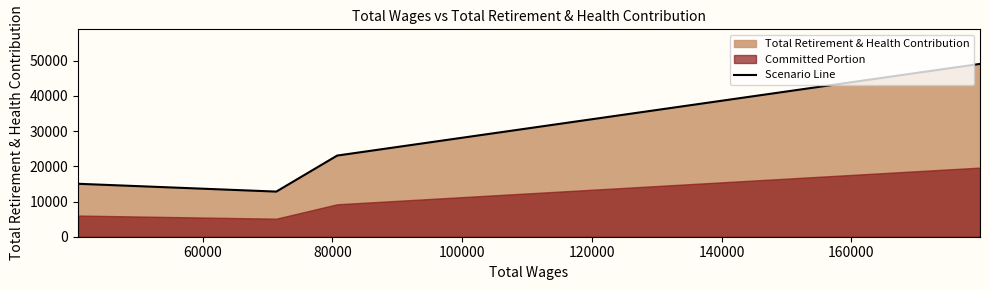

Count the number of categories in the chart.

4